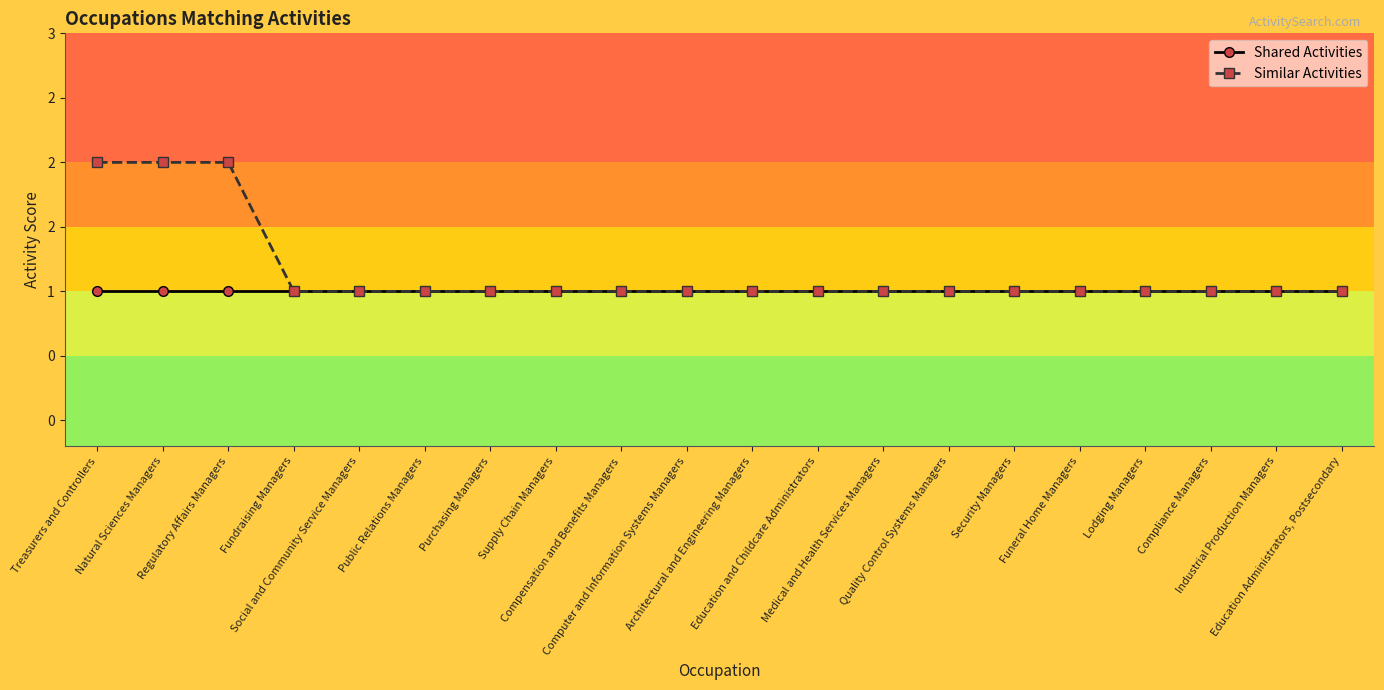

True or false: Similar Activities and Shared Activities cross at least once.

False